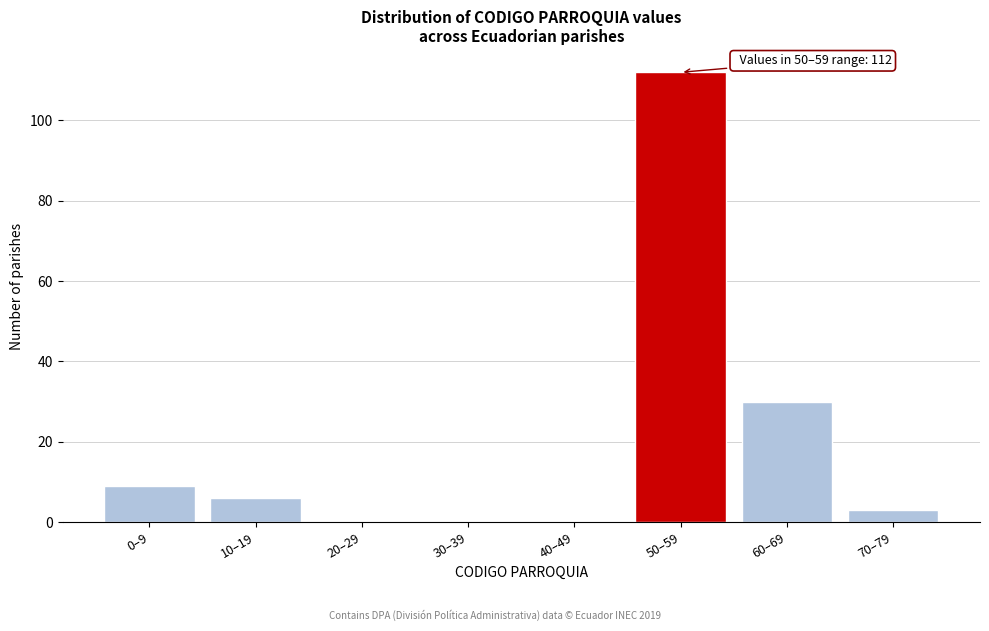

Reading left to right, extract all data points from this chart.

0–9=9	10–19=6	20–29=0	30–39=0	40–49=0	50–59=112	60–69=30	70–79=3